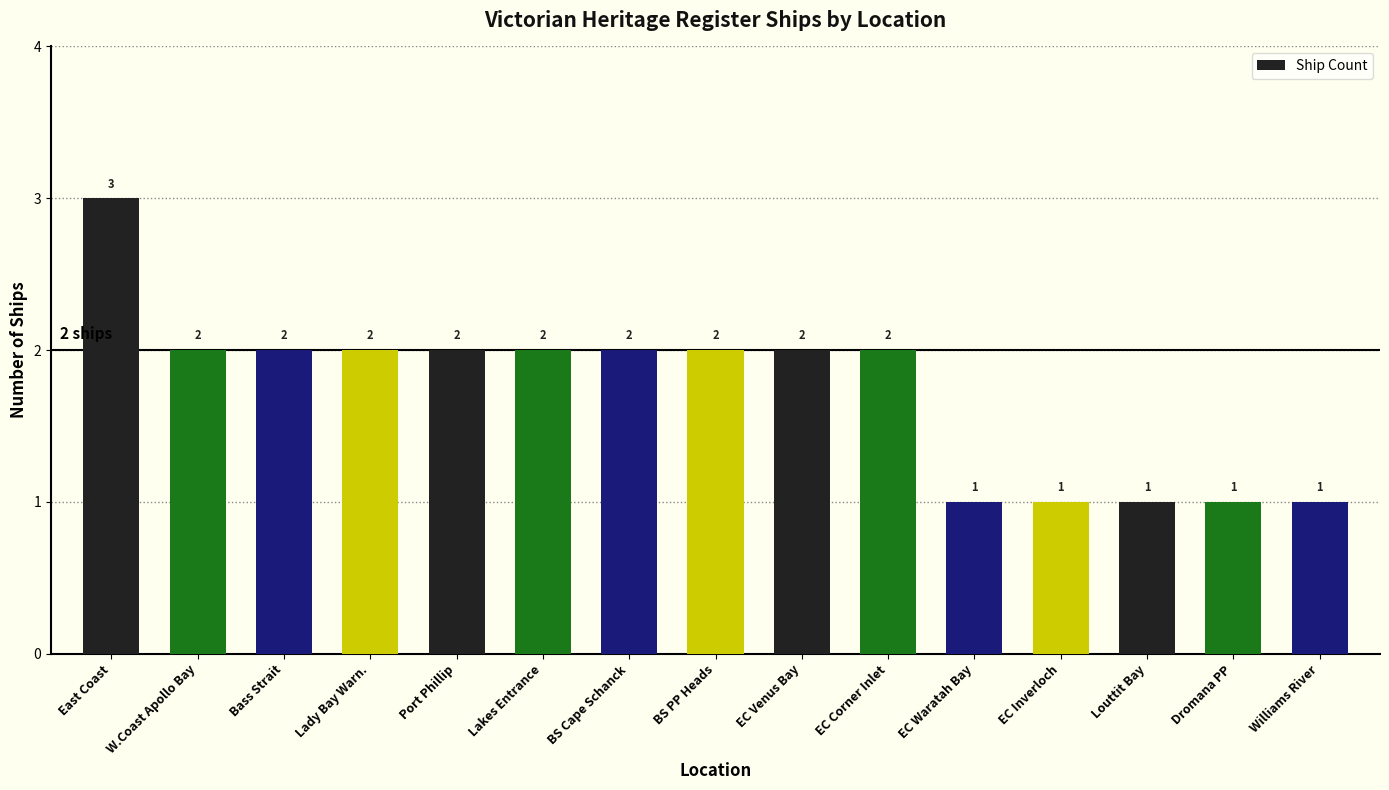

What is the sum of the values at Williams River and Port Phillip?

3